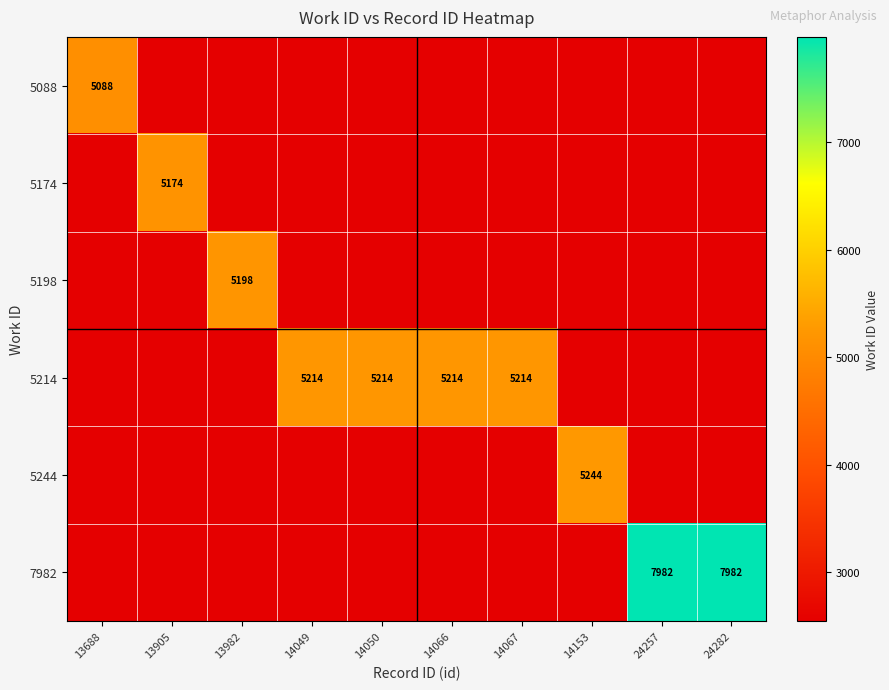

True or false: 5244 has a value of 5244 at 14153.

True